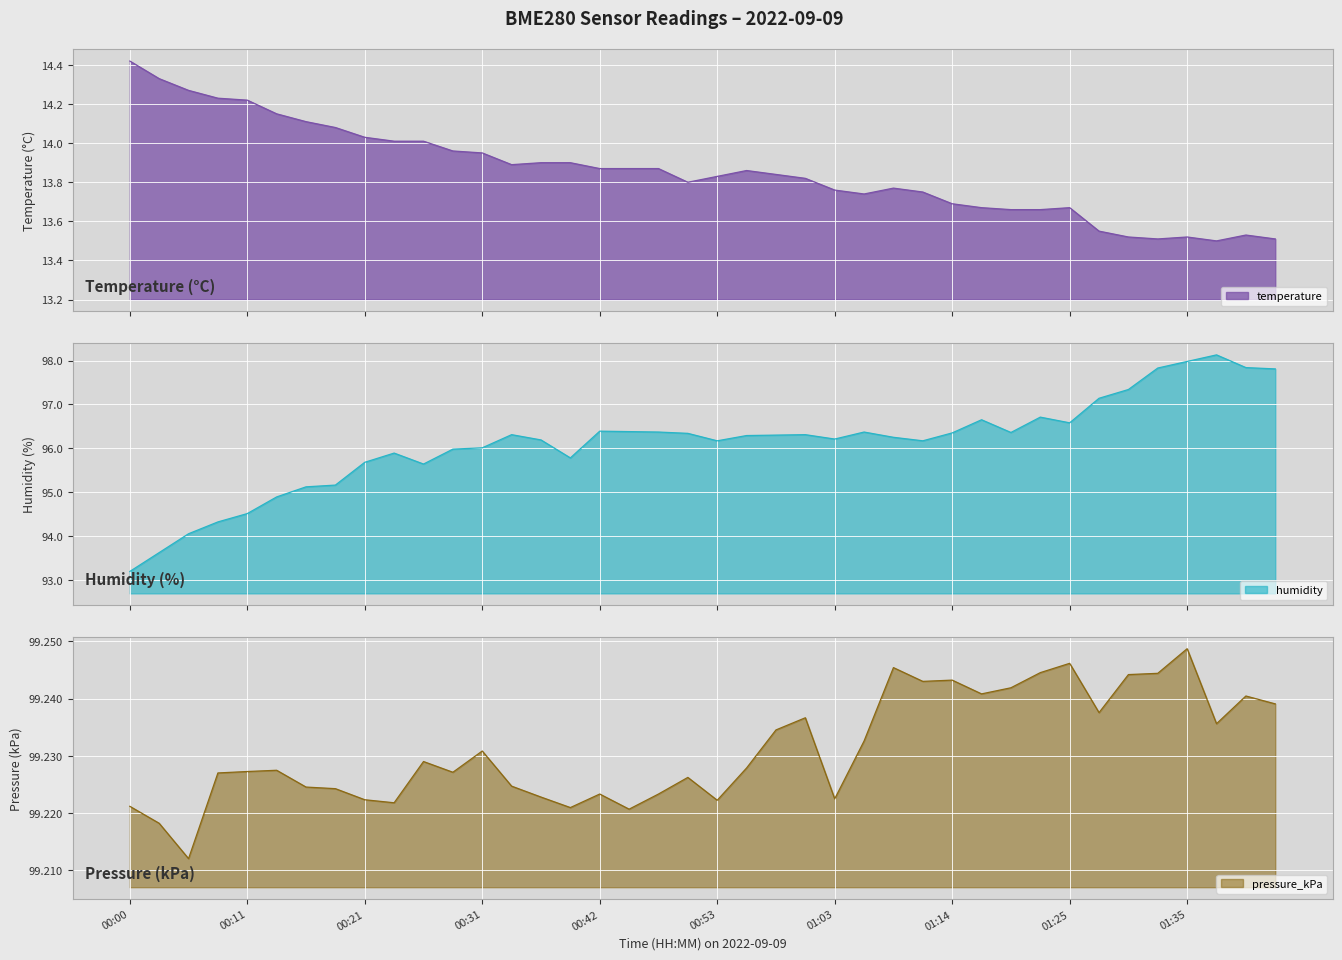

True or false: temperature and humidity intersect in this chart.

False